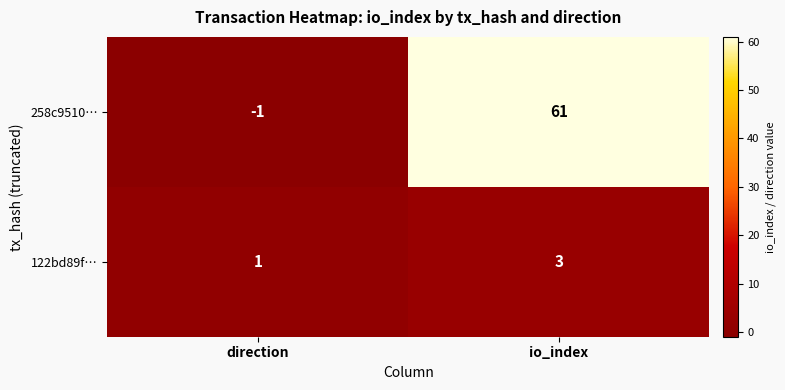

Which series has the widest spread of values?

258c9510…